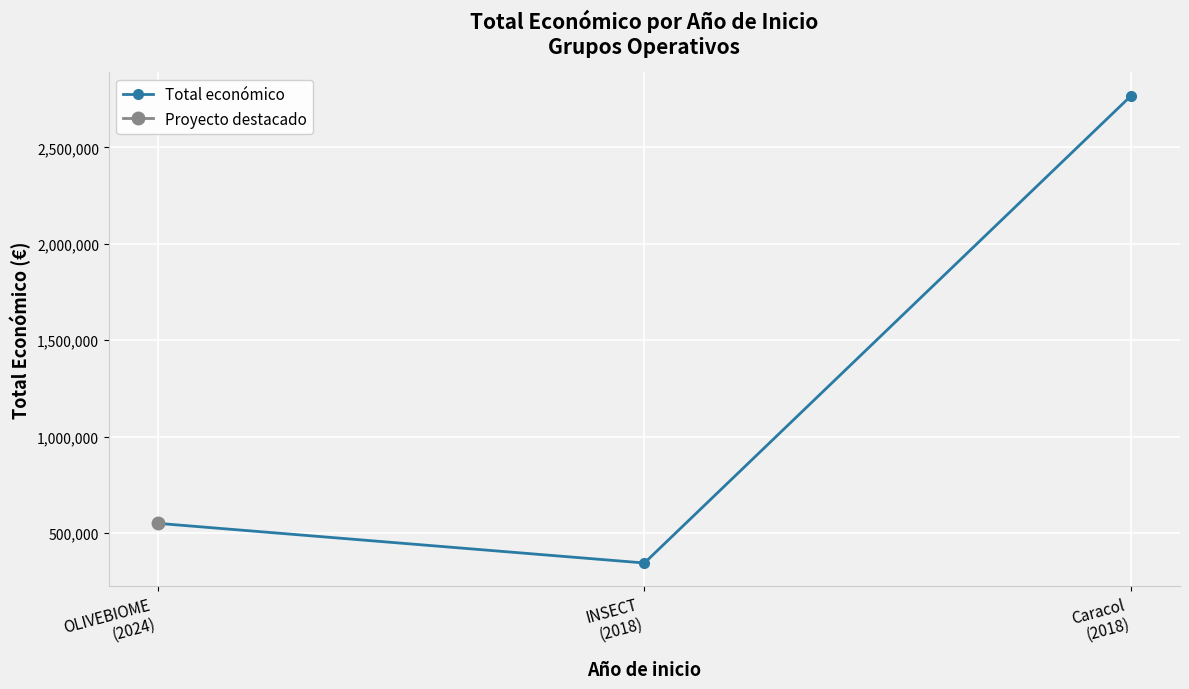

What is the label of the 1st point from the left?

OLIVEBIOME
(2024)